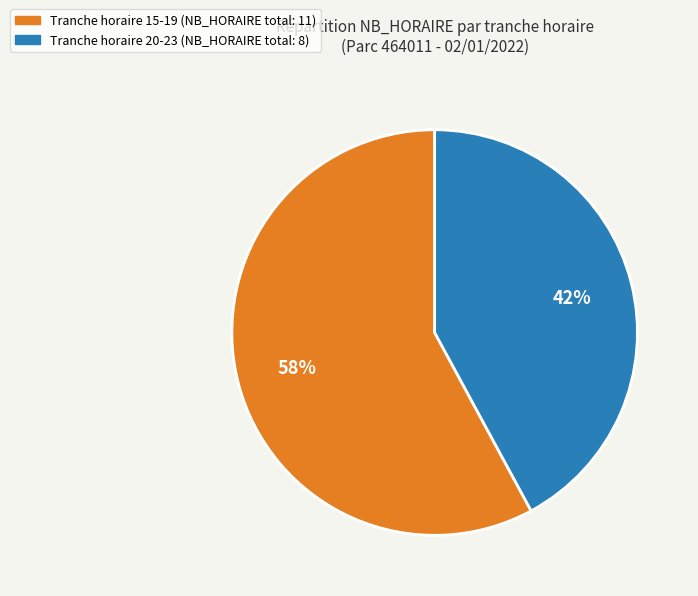

Do Tranche horaire 15-19 (NB_HORAIRE total: 11) and Tranche horaire 20-23 (NB_HORAIRE total: 8) together represent more than half of the pie?

Yes